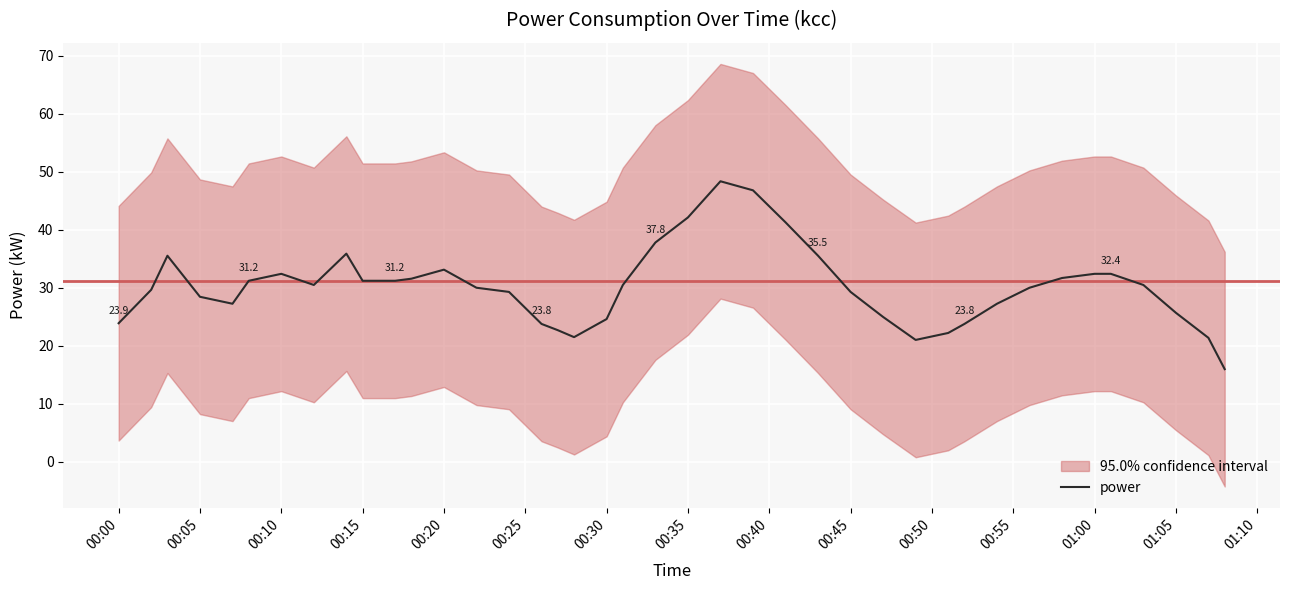

Does the chart display data point markers on the line(s)?

No